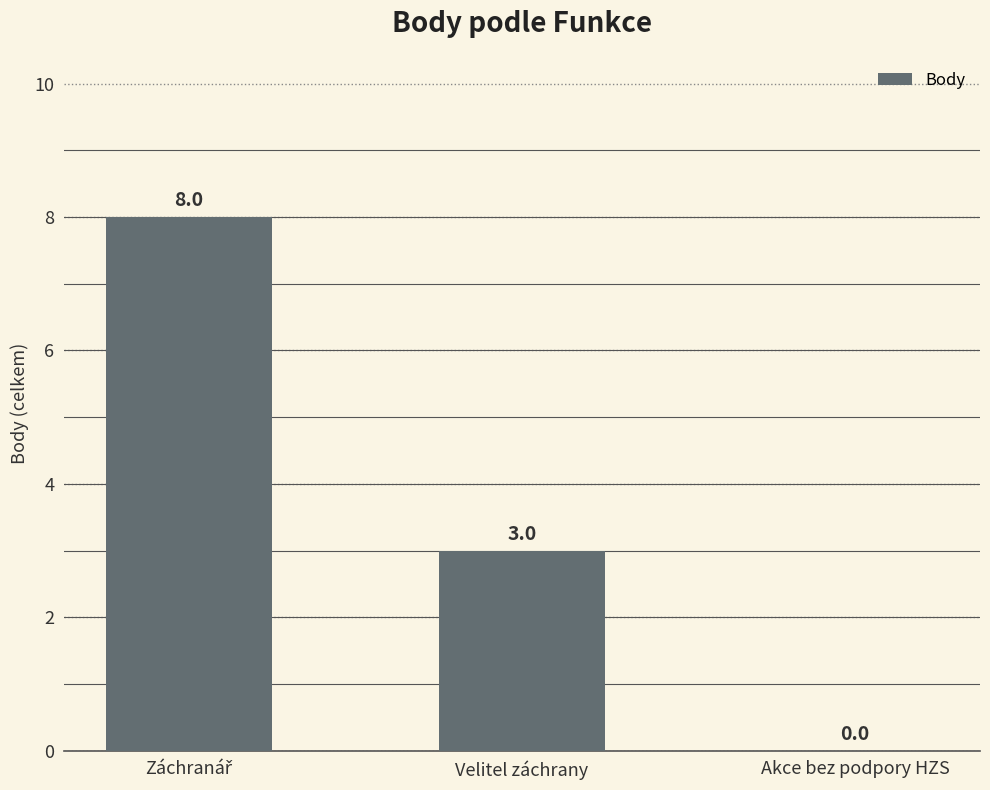

The chart shows a value of 0 at Akce bez podpory HZS. True or false?

True